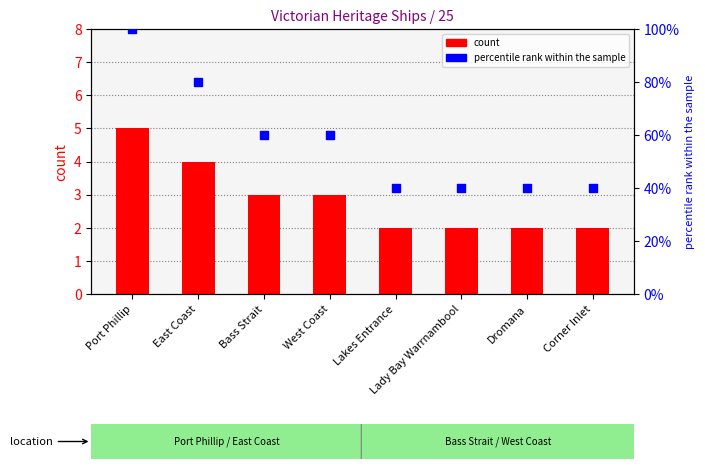

What are all the series names shown in the legend?

count, percentile rank within the sample